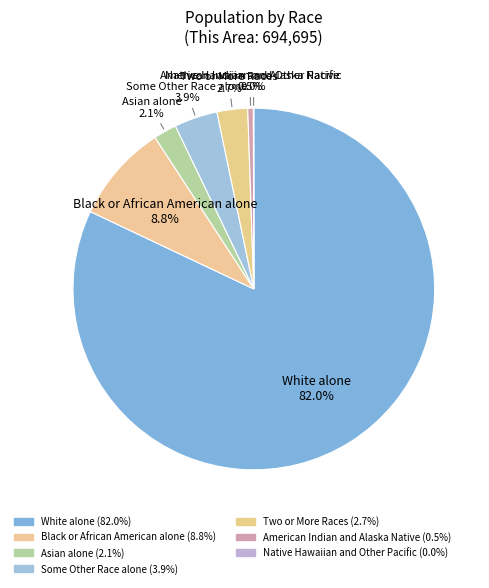

To the nearest percent, what is the average slice percentage?

14%